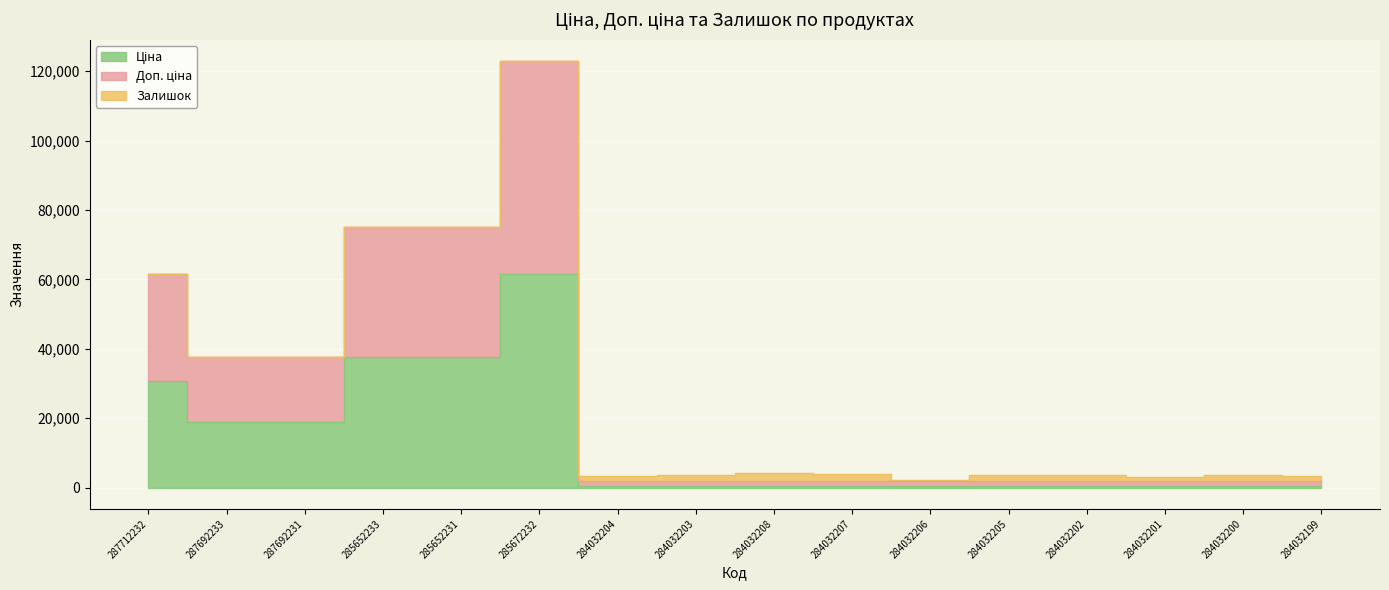

What is the minimum value for Доп. ціна?

1774.4